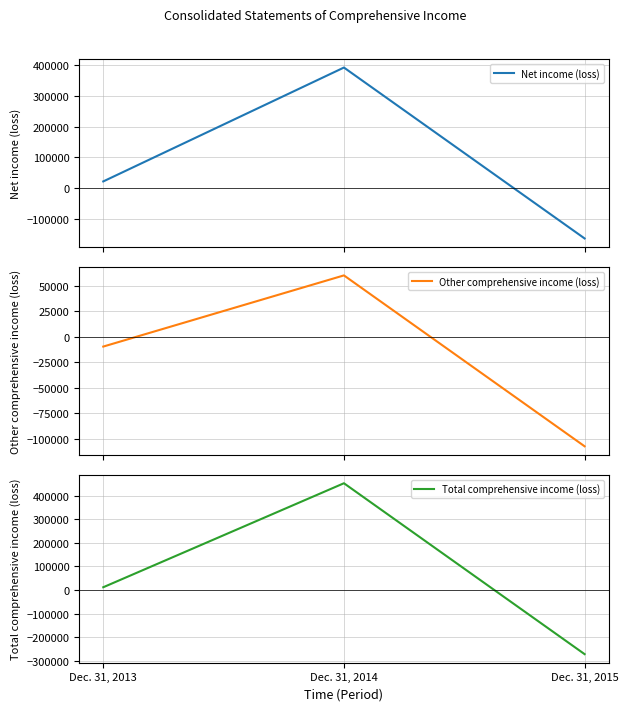

The Other comprehensive income (loss) series shows 60385 at Dec. 31, 2014. True or false?

True